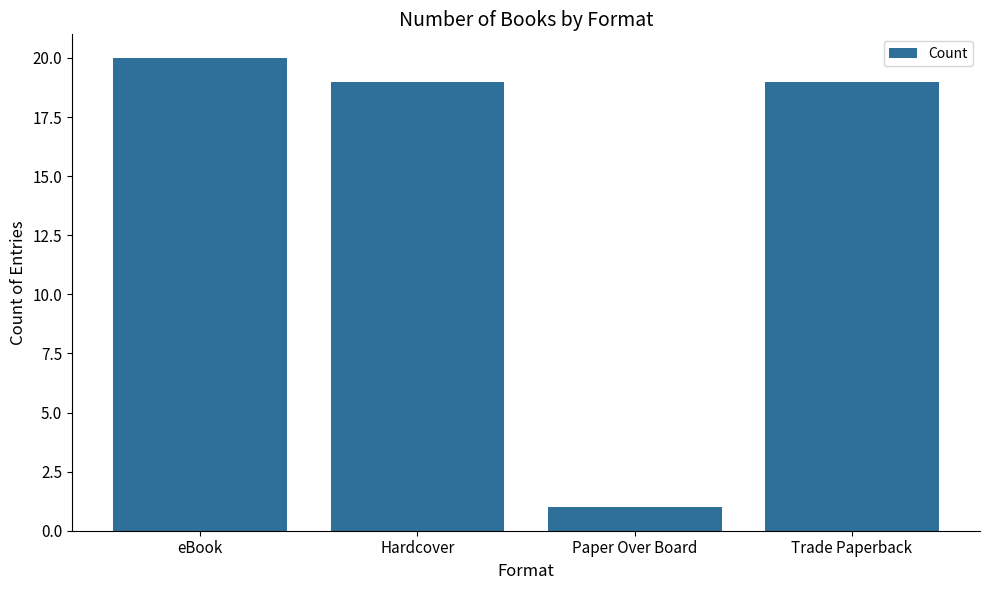

Count the number of data series in this chart.

1